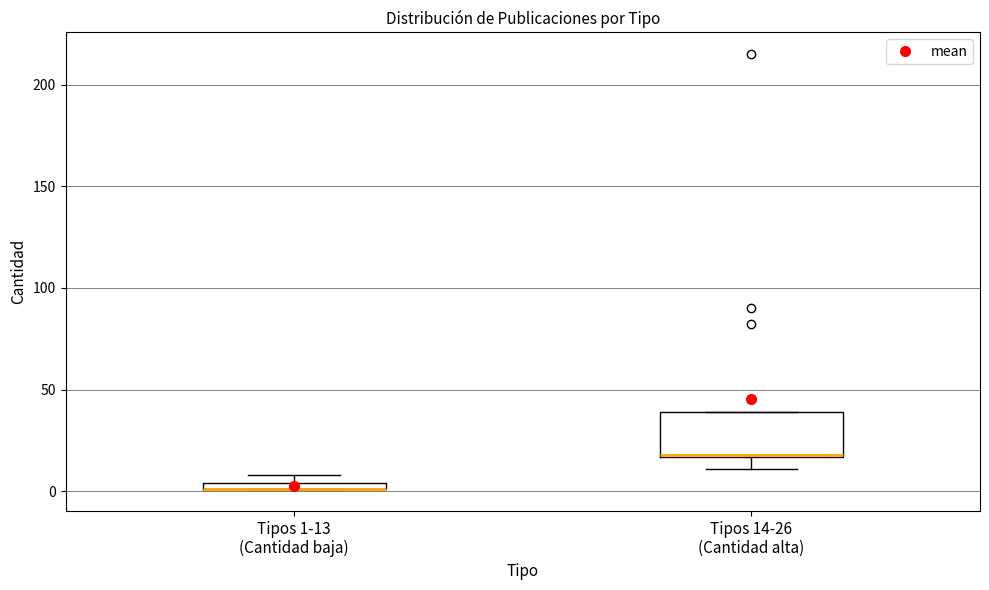

Where is the upper edge of the box for Tipos 1-13 (Cantidad baja) on the y-axis? The values are not printed on the chart, so give them approximately, as read against the axis.

5